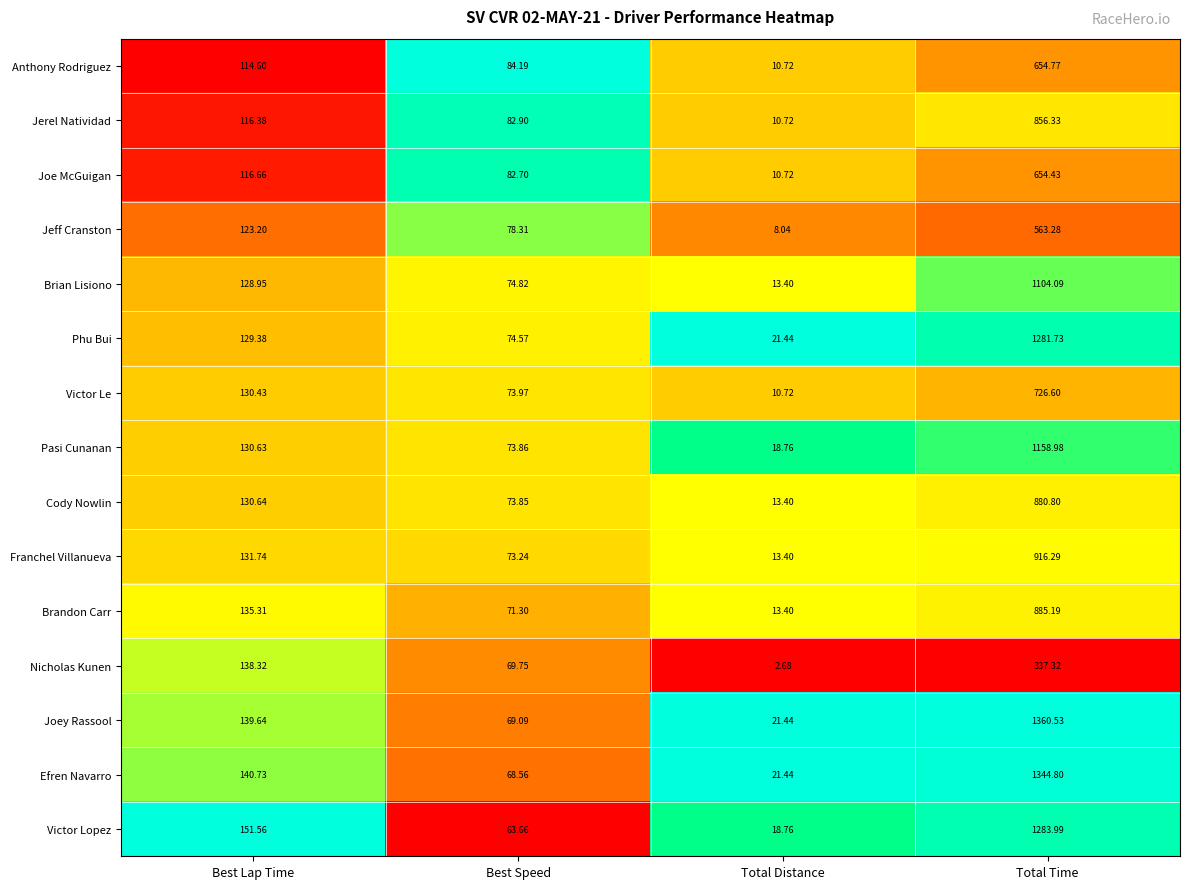

Which series has the largest total across all categories?

Joey Rassool